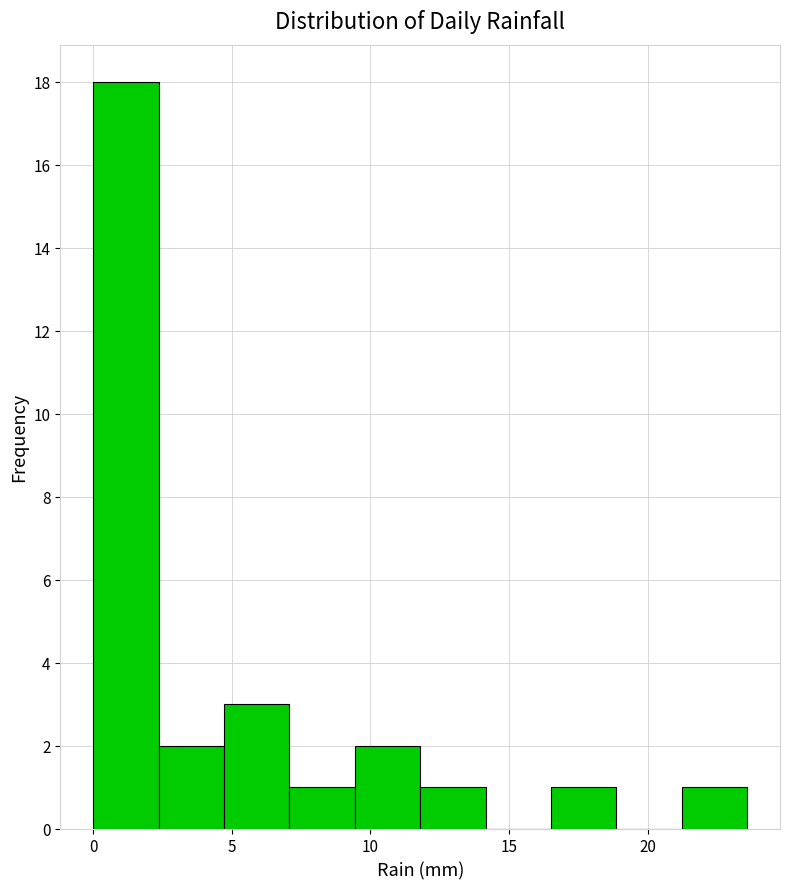

Which range on the x-axis has the tallest bar?

0.0 to 2.5